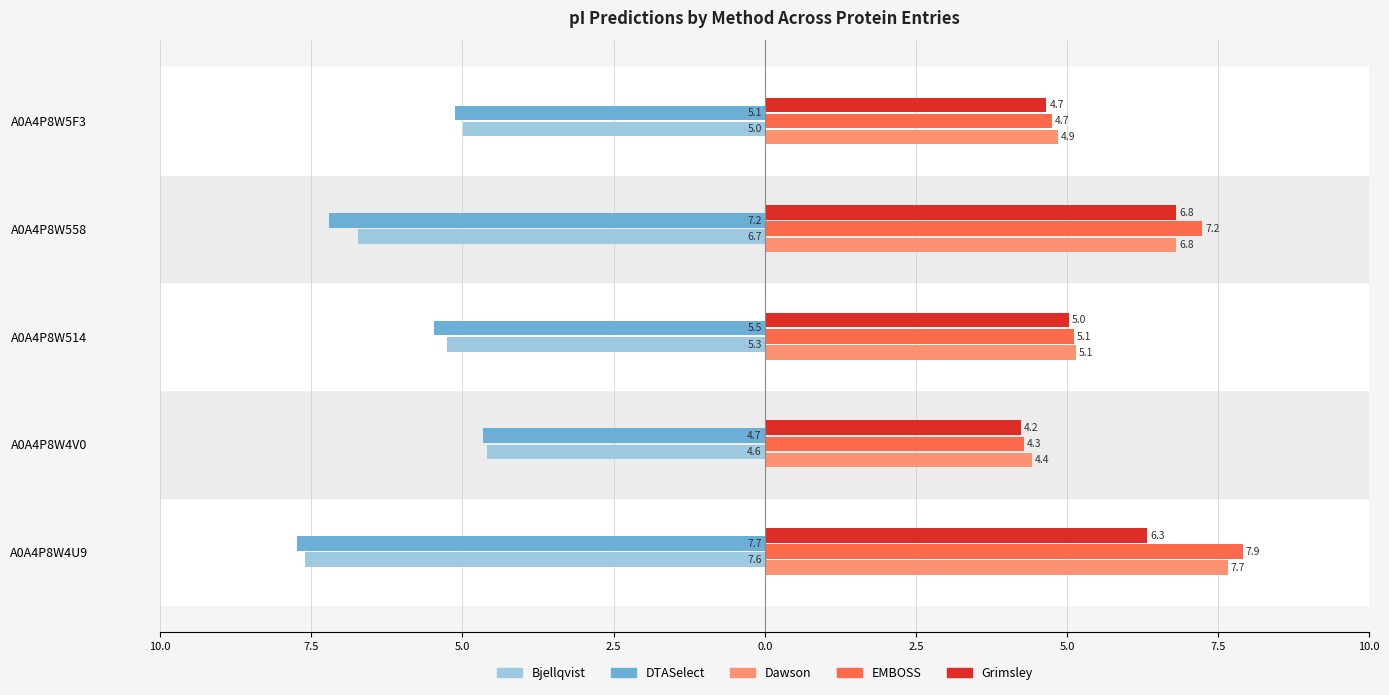

What are all the series names shown in the legend?

Bjellqvist, DTASelect, Dawson, EMBOSS, Grimsley